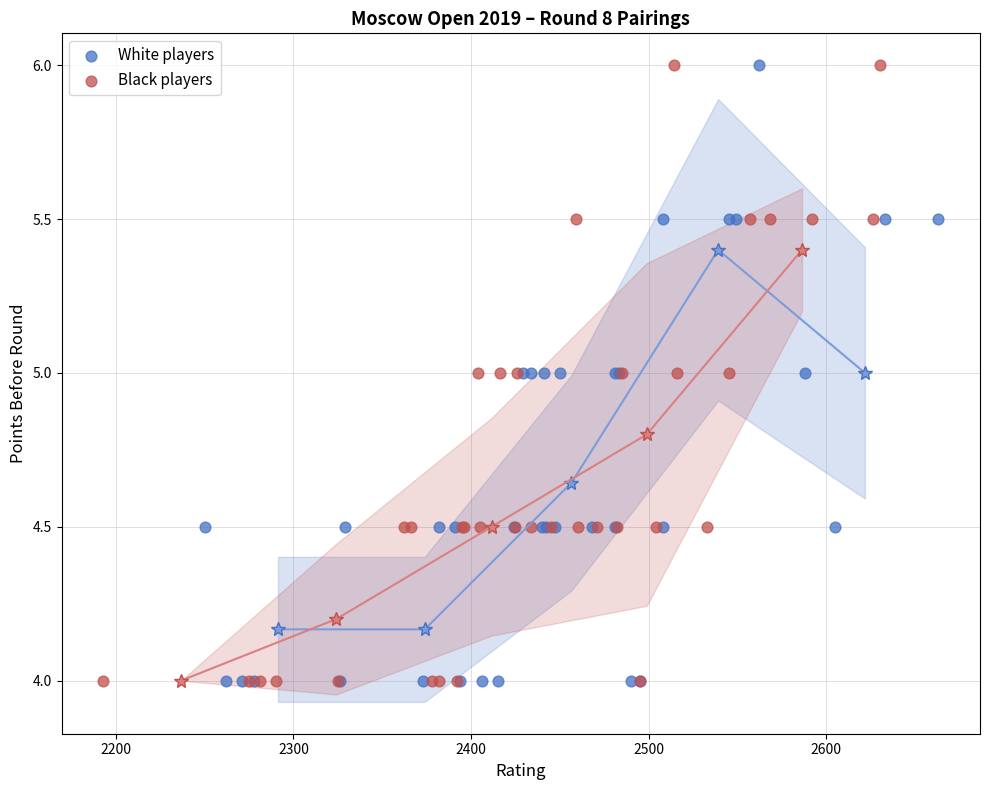

What are all the series names shown in the legend?

White players, Black players